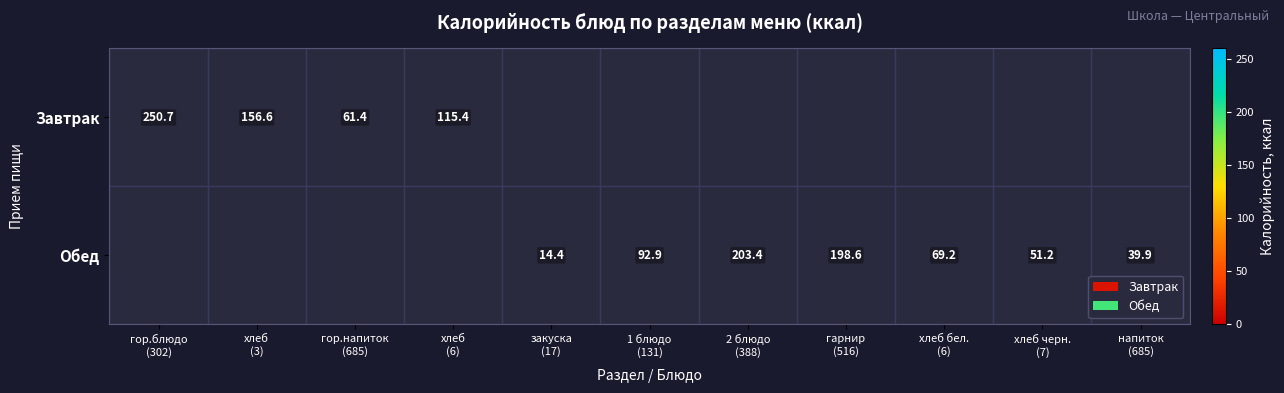

Where does the Обед series first go above 39?

1 блюдо (131)